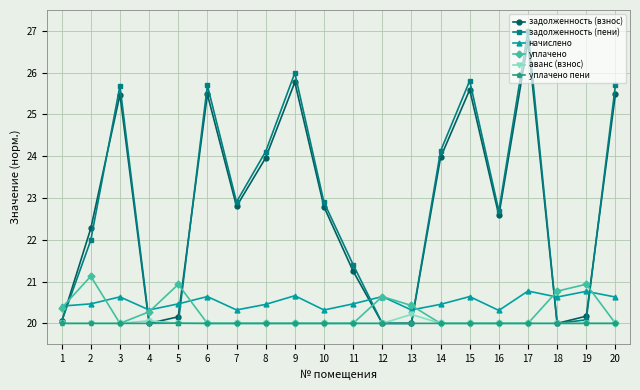

What is the smallest value displayed?

20.0